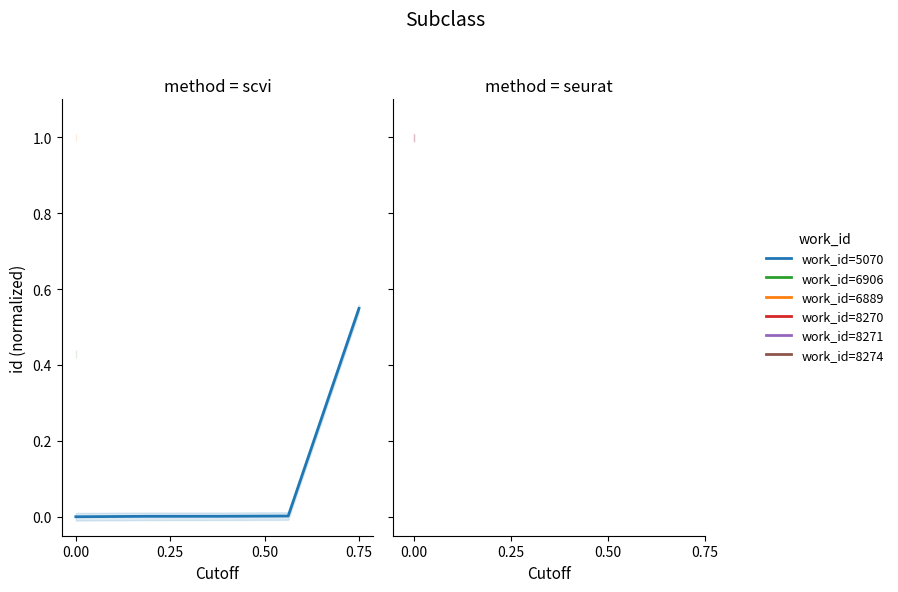

What is the difference between the maximum and second lowest values?

0.5